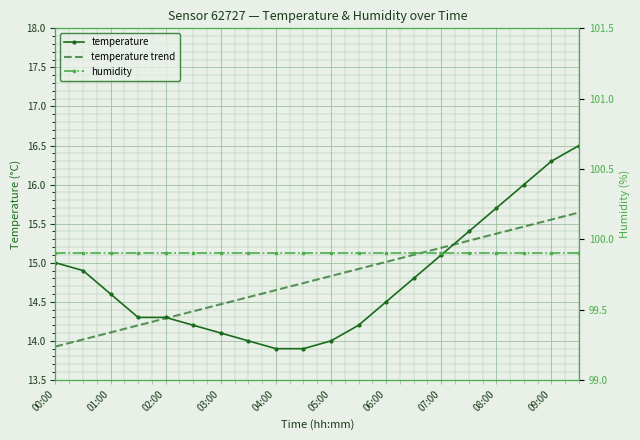

Is the value of temperature trend at 12 greater than the value of temperature at 13?

Yes